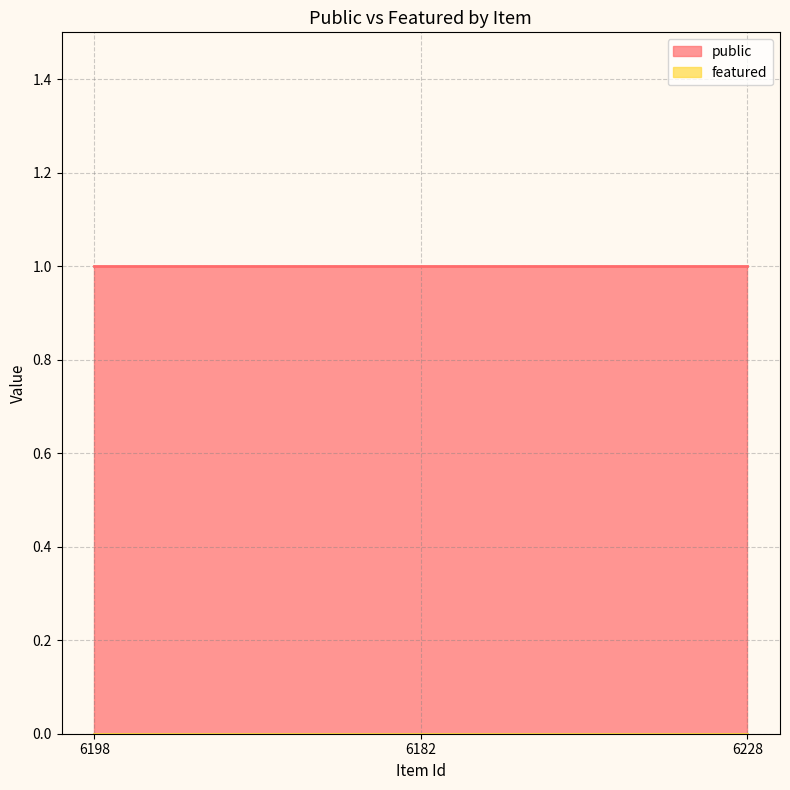

Reading left to right, list all the values displayed in this chart.

public: 6198=1	6182=1	6228=1
featured: 6198=0	6182=0	6228=0